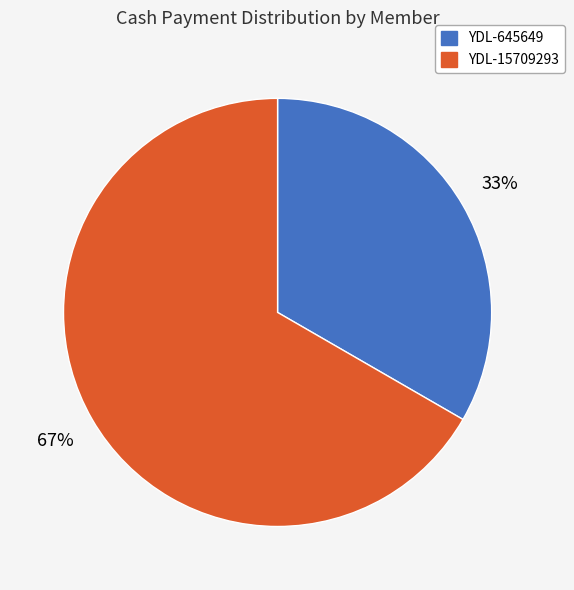

Is the sum of YDL-15709293 and YDL-645649 greater than half?

Yes